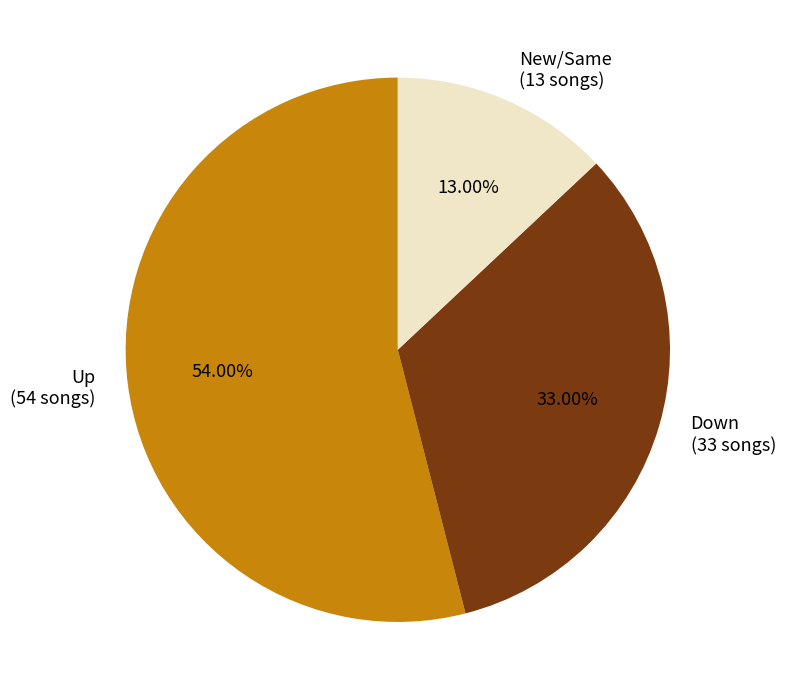

Is there a majority slice in this chart?

Yes